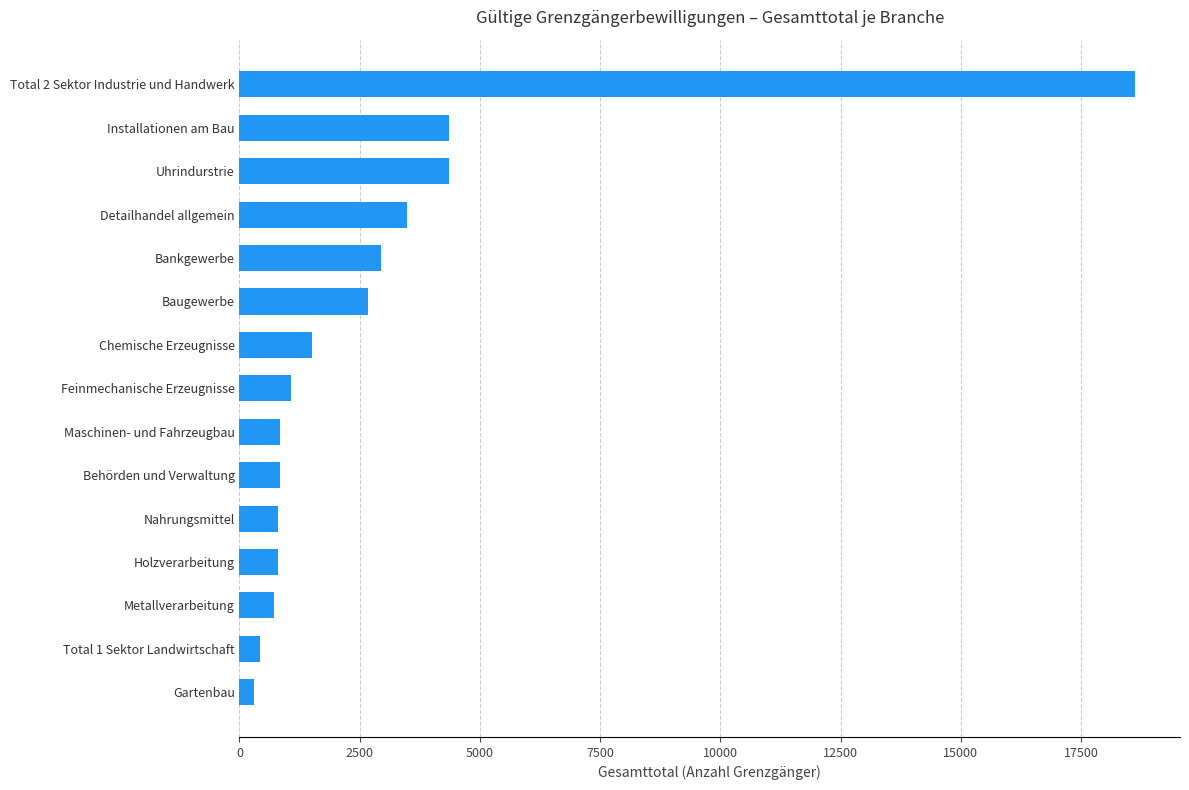

What is the sum of all values?

43771